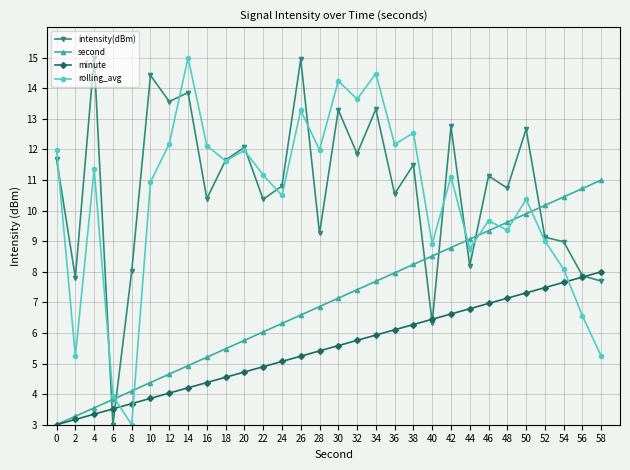

How many values in the minute series exceed 5?

18